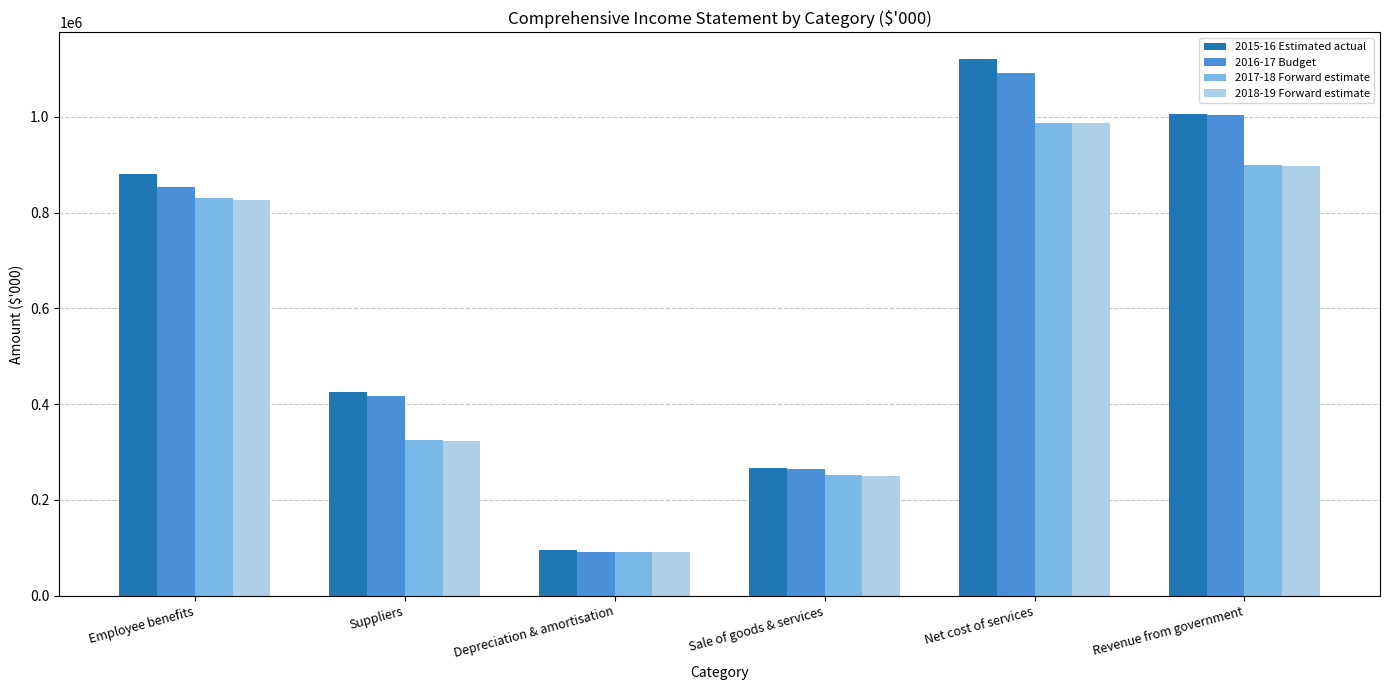

Where is 2015-16 Estimated actual nearest to the value 608410?

Suppliers